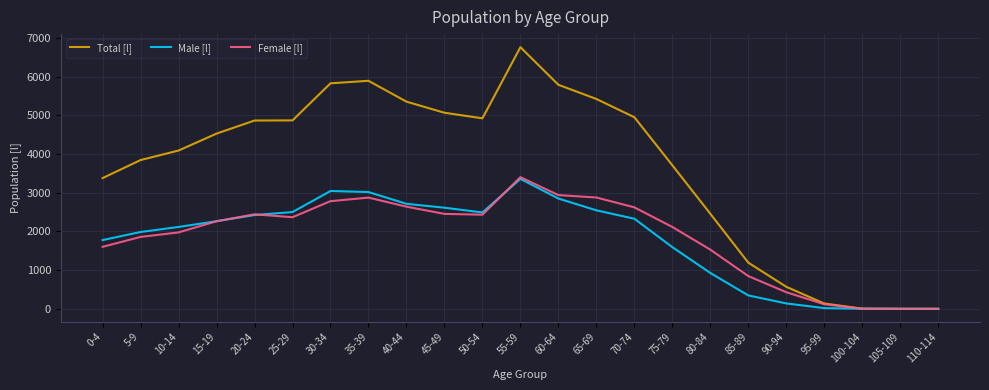

True or false: Female [l] has a value of 2117 at 75-79.

True